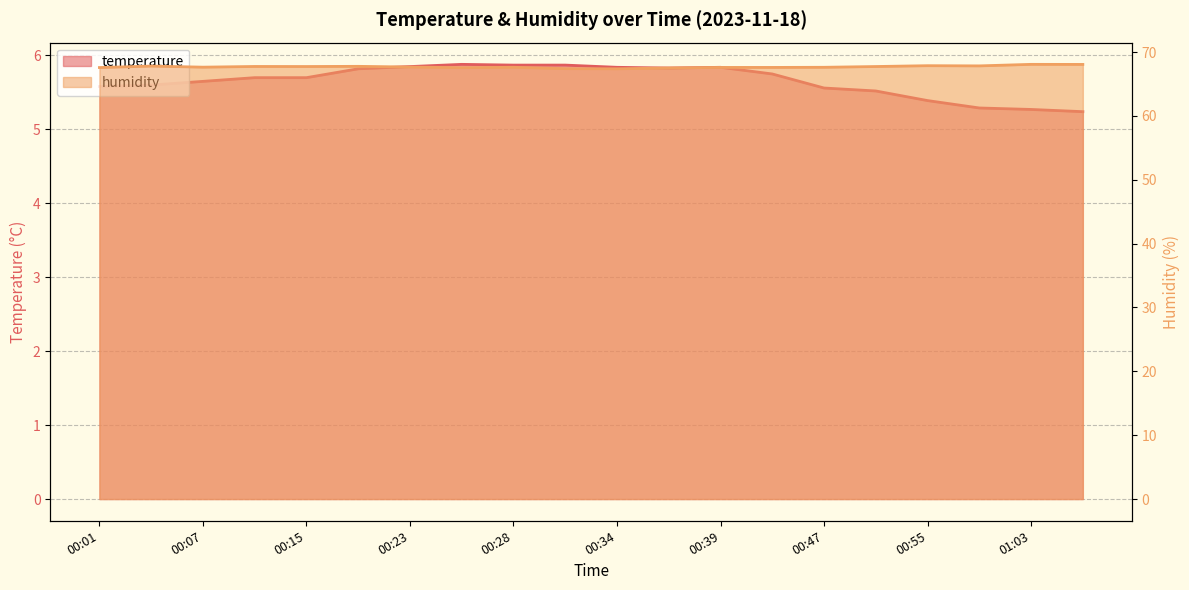

True or false: temperature has a value of 2.0 at 00:41.

False